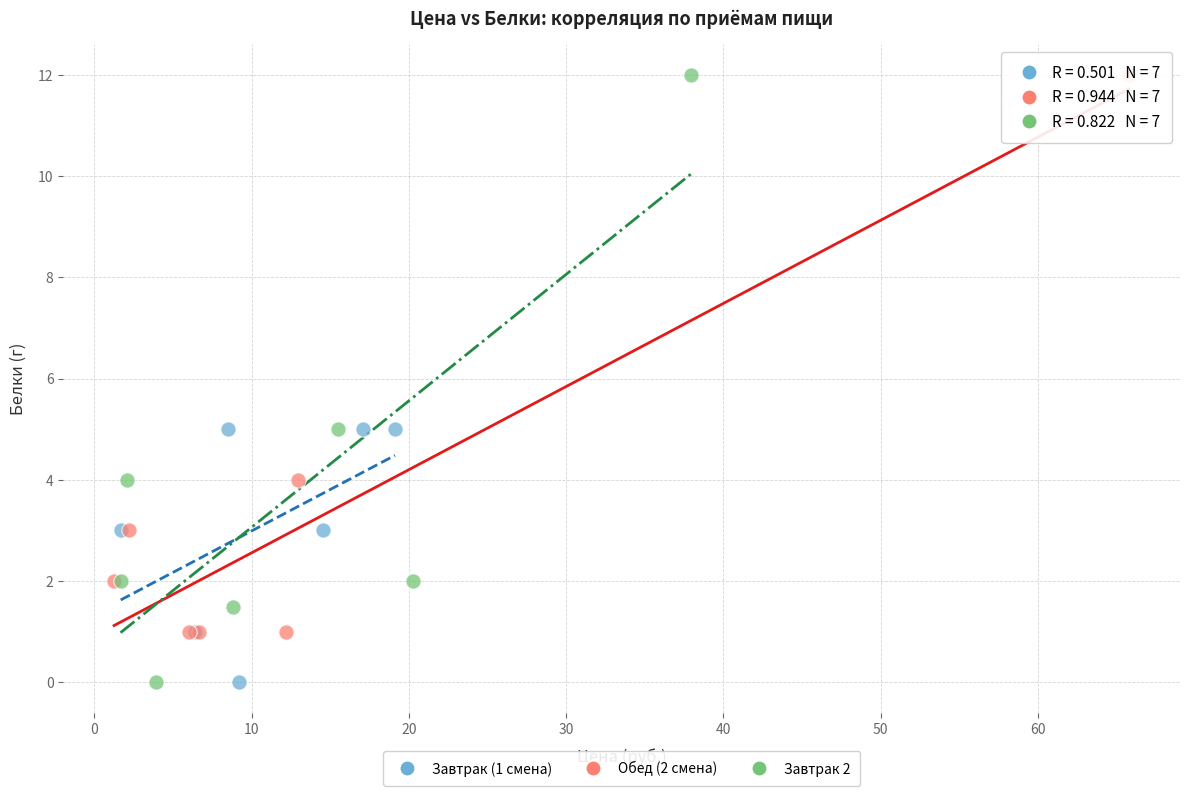

Which series has the largest Y range (max minus min)?

Завтрак 2